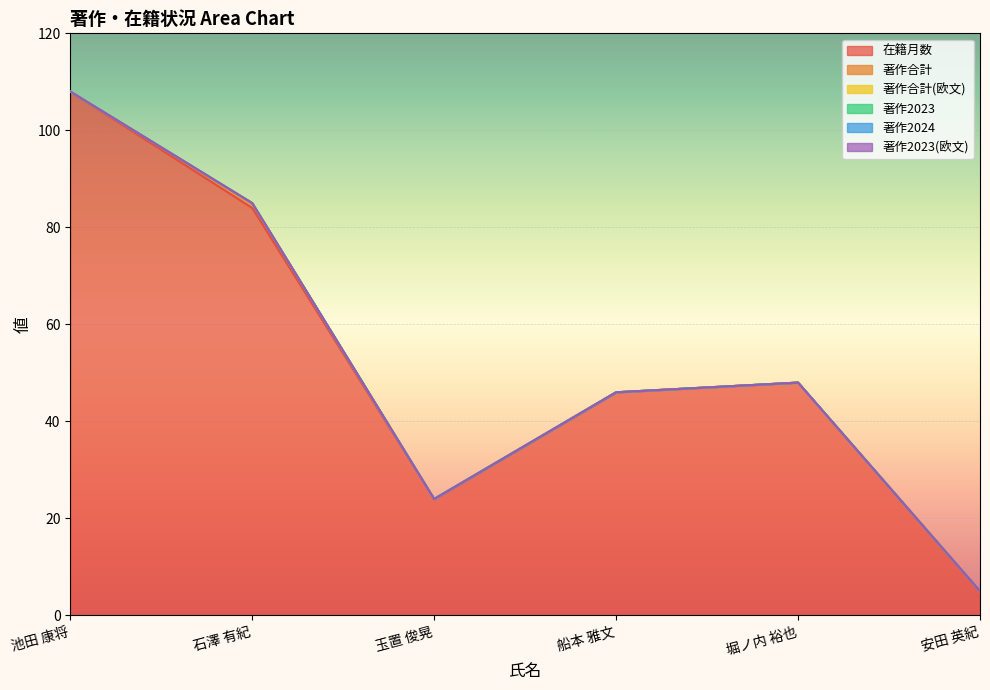

Reading left to right, transcribe all the data shown in this chart.

在籍月数: 108	84	24	46	48	5
著作合計: 0	1	0	0	0	0
著作合計(欧文): 0	0	0	0	0	0
著作2023: 0	0	0	0	0	0
著作2024: 0	0	0	0	0	0
著作2023(欧文): 0	0	0	0	0	0